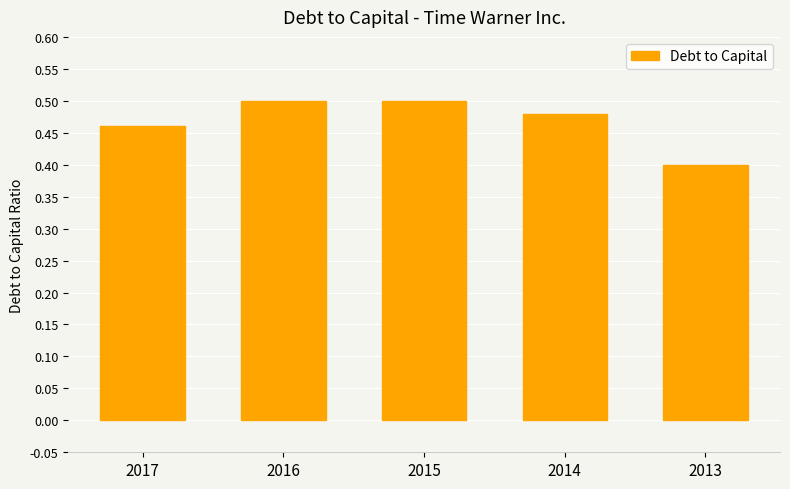

What is the smallest value displayed?

0.4